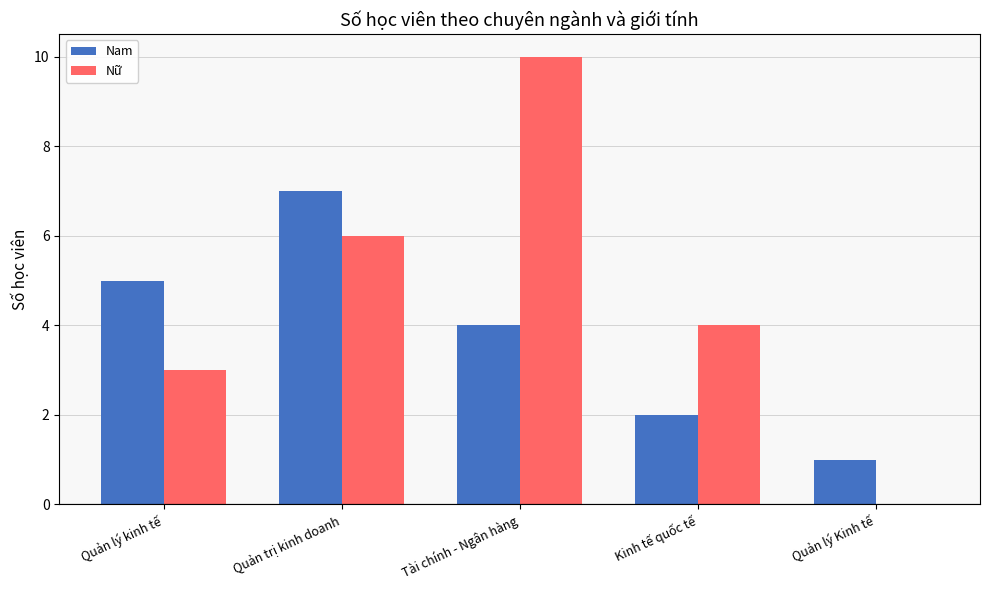

What value does the Nữ series have at Quản trị kinh doanh, to the nearest 5?

5